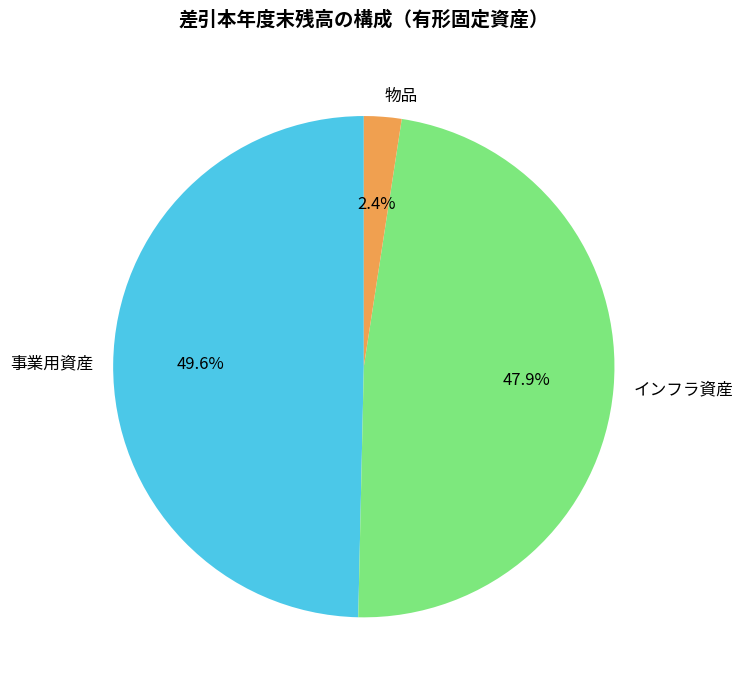

Count the number of slices in the pie.

3